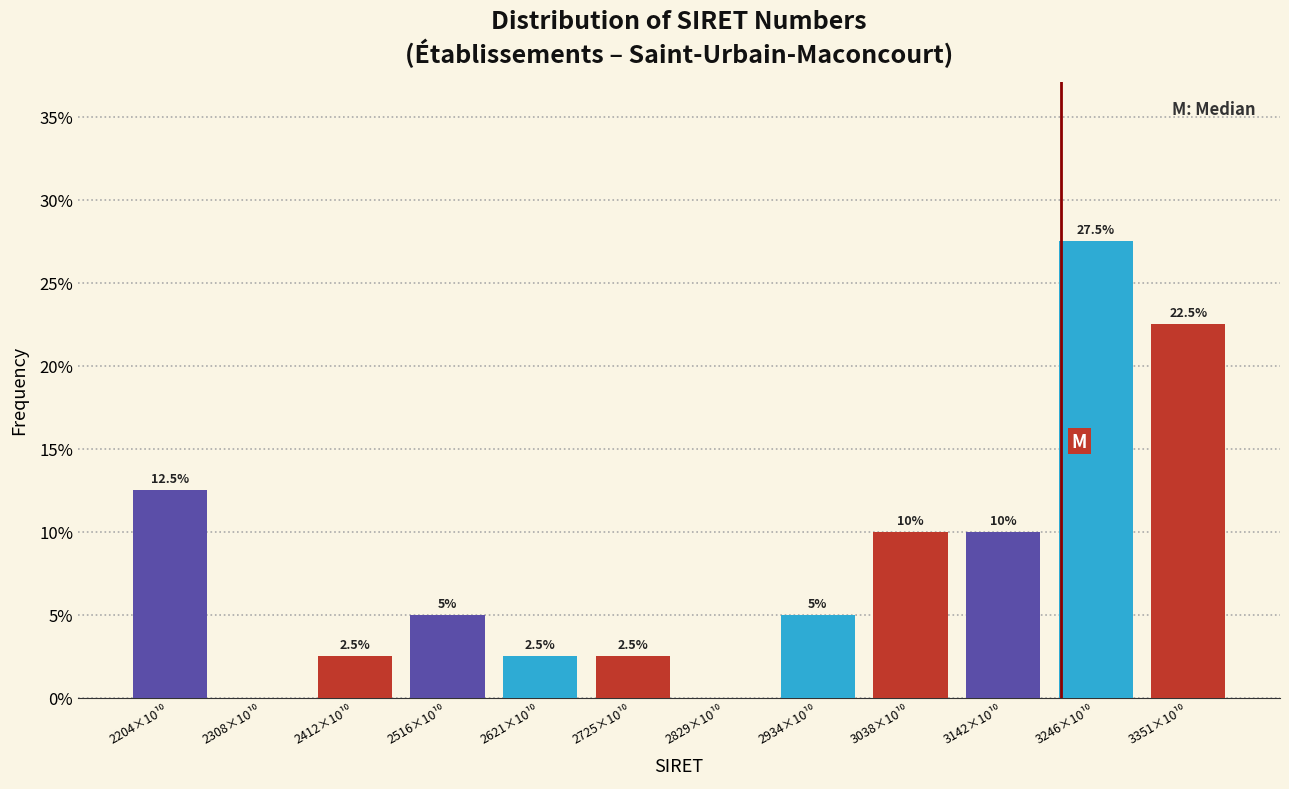

What is the maximum value shown in the chart?

27.5